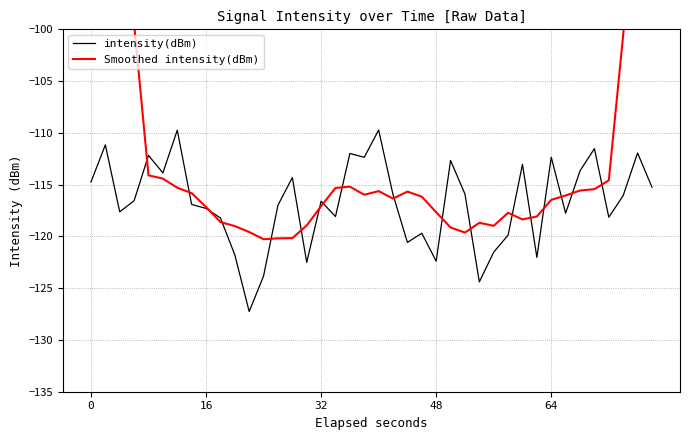

What is the highest value of the intensity(dBm) series?

-109.7